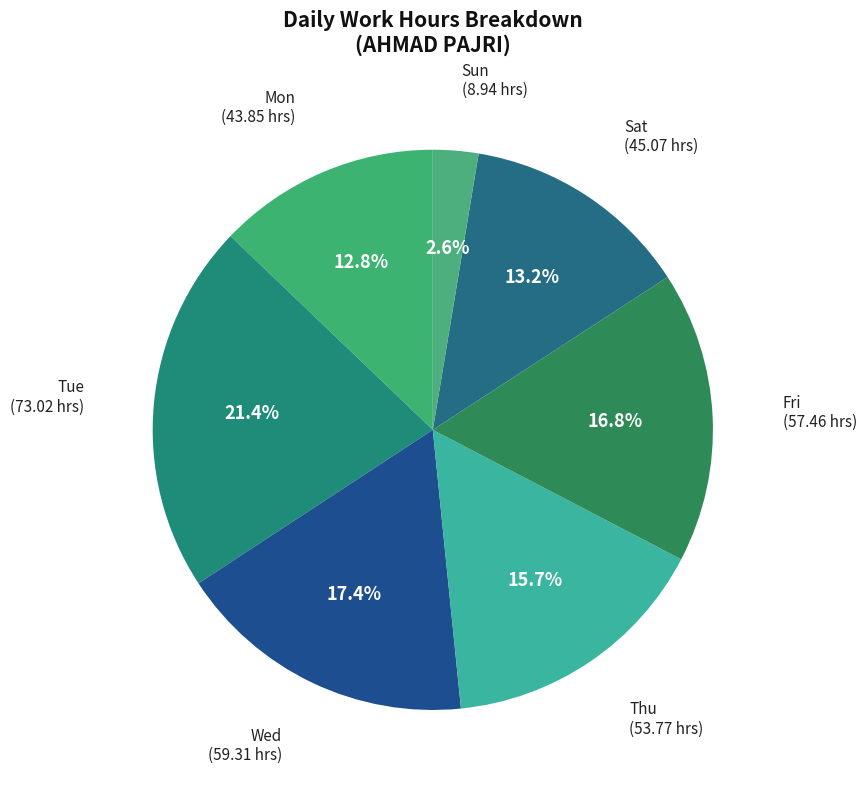

What portion of the pie excludes Sat?

86.8%